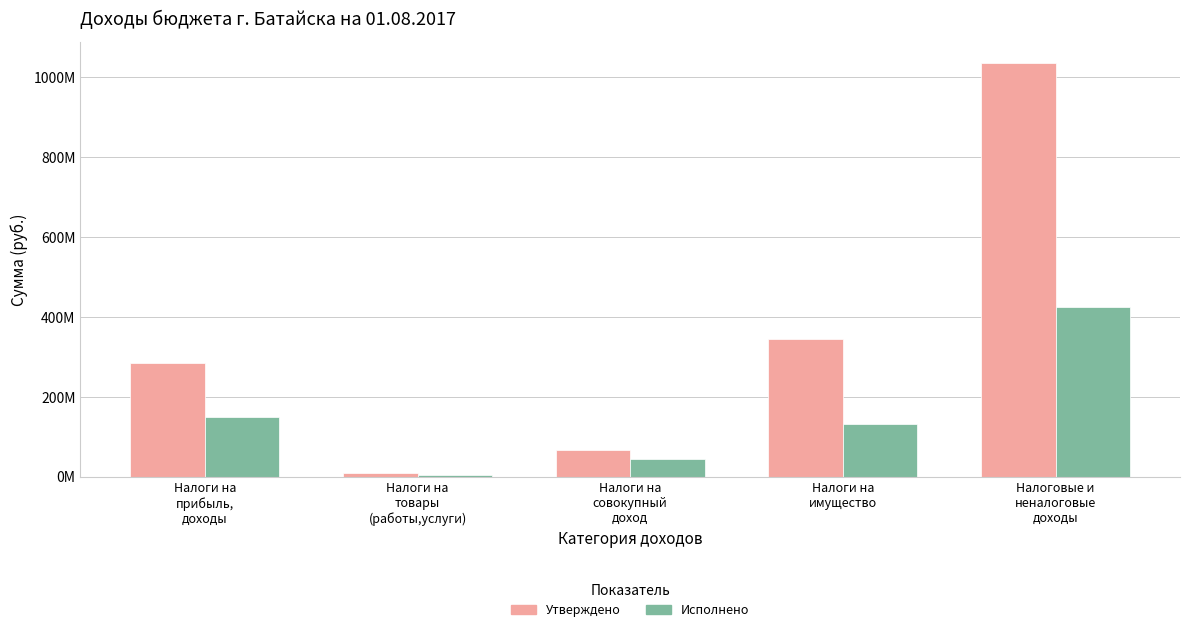

Which has a higher value, Налоги на
прибыль,
доходы or Налоги на
совокупный
доход?

Налоги на
прибыль,
доходы